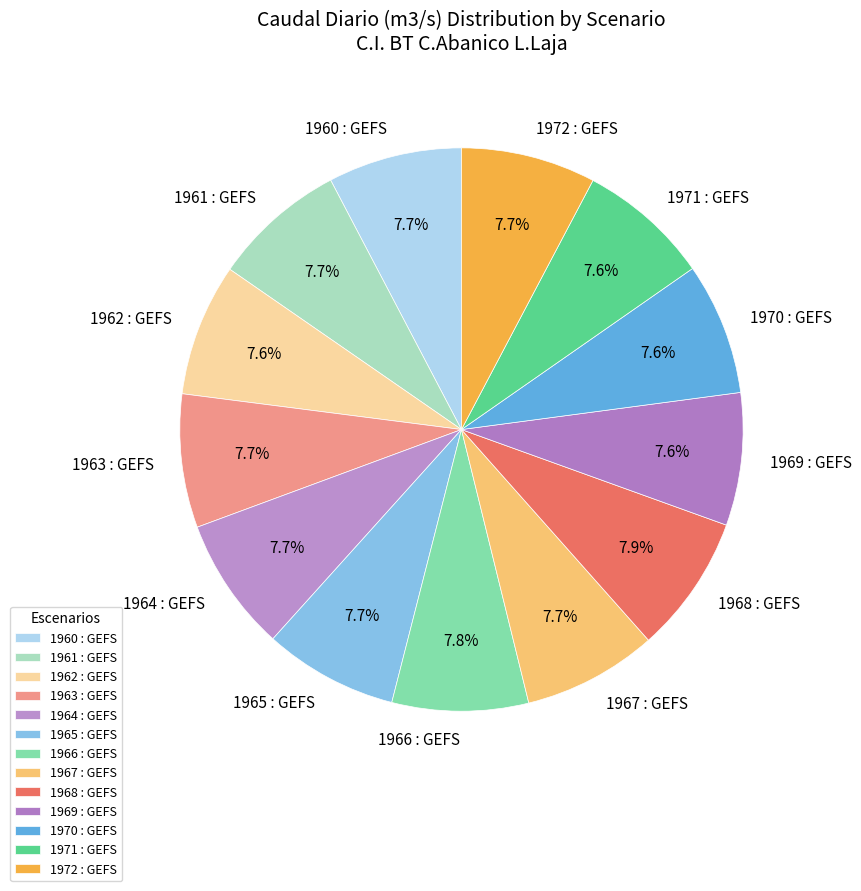

How many slices are in this pie chart?

13